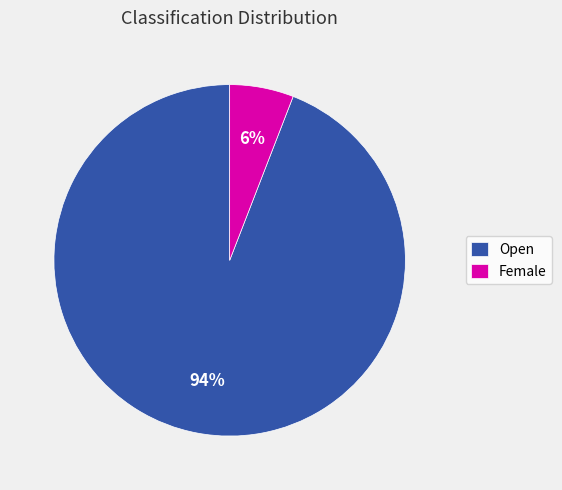

To the nearest percent, what is the difference between the Open and Female slice percentages?

88%